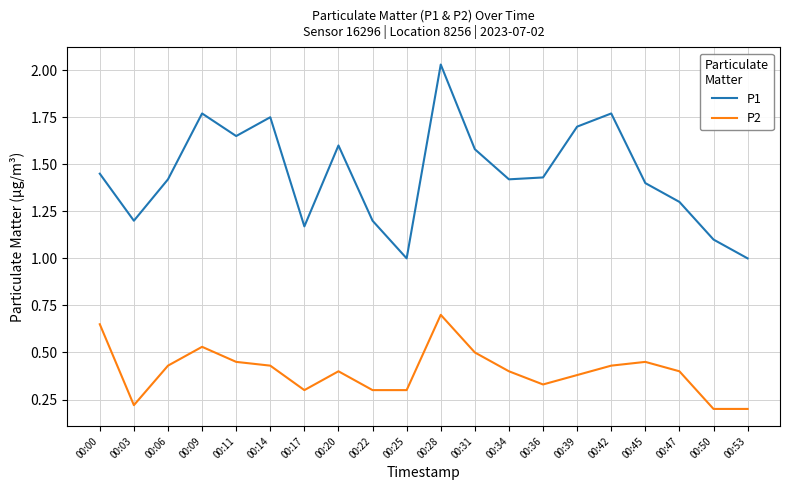

What is the total value across all series at 00:39?

2.1